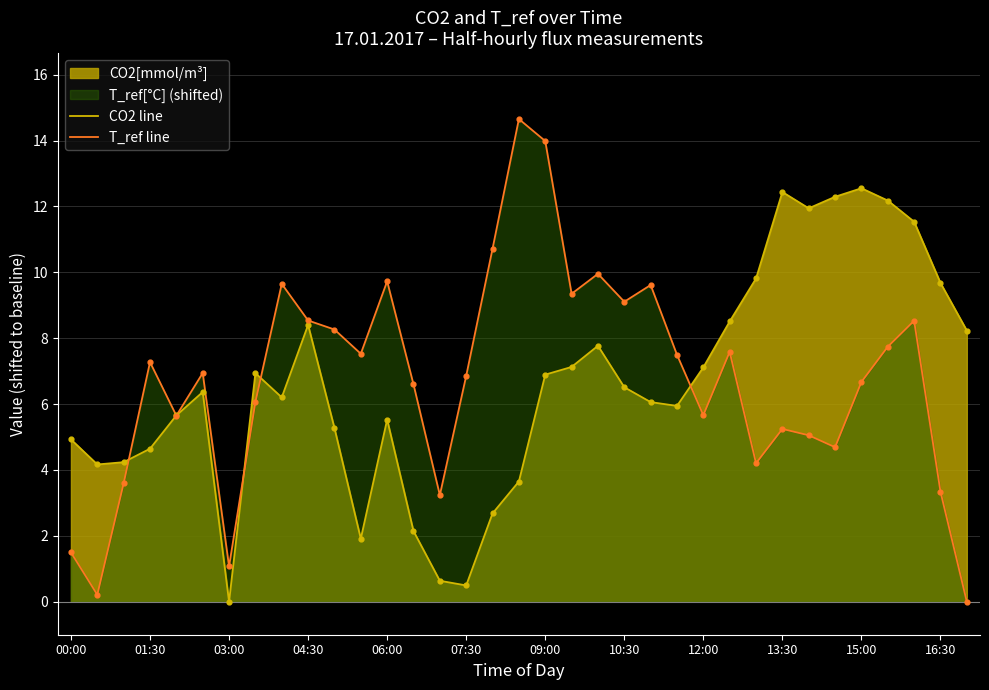

Is the value of CO2 line at 07:30 greater than the value of T_ref line at 00:00?

No